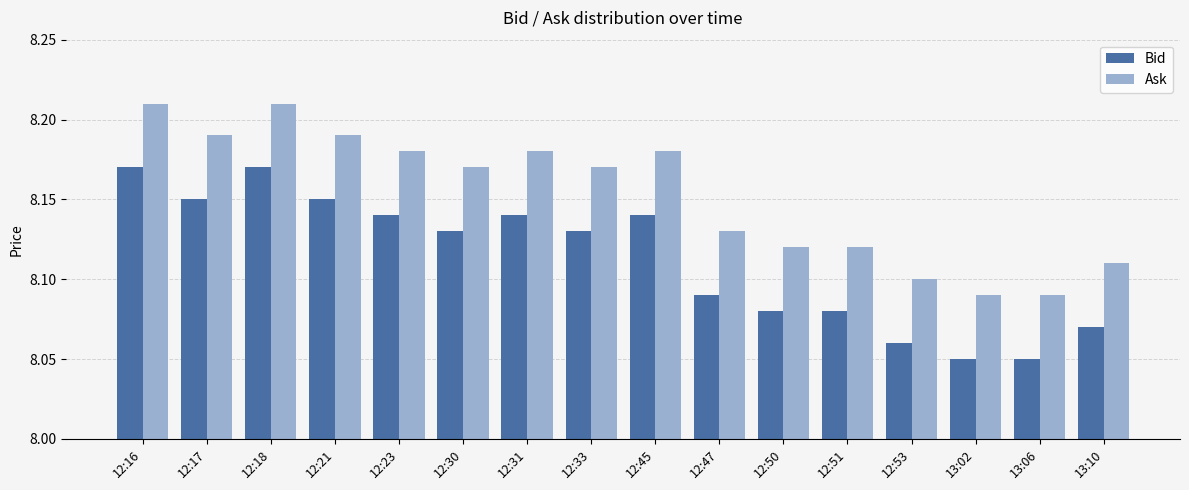

Rank the series by their average value, from lowest to highest.

Bid, Ask